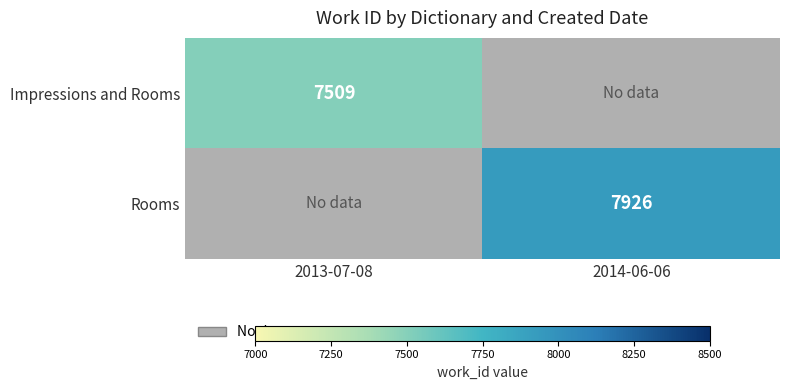

True or false: Rooms has a value of 12283 at 2014-06-06.

False